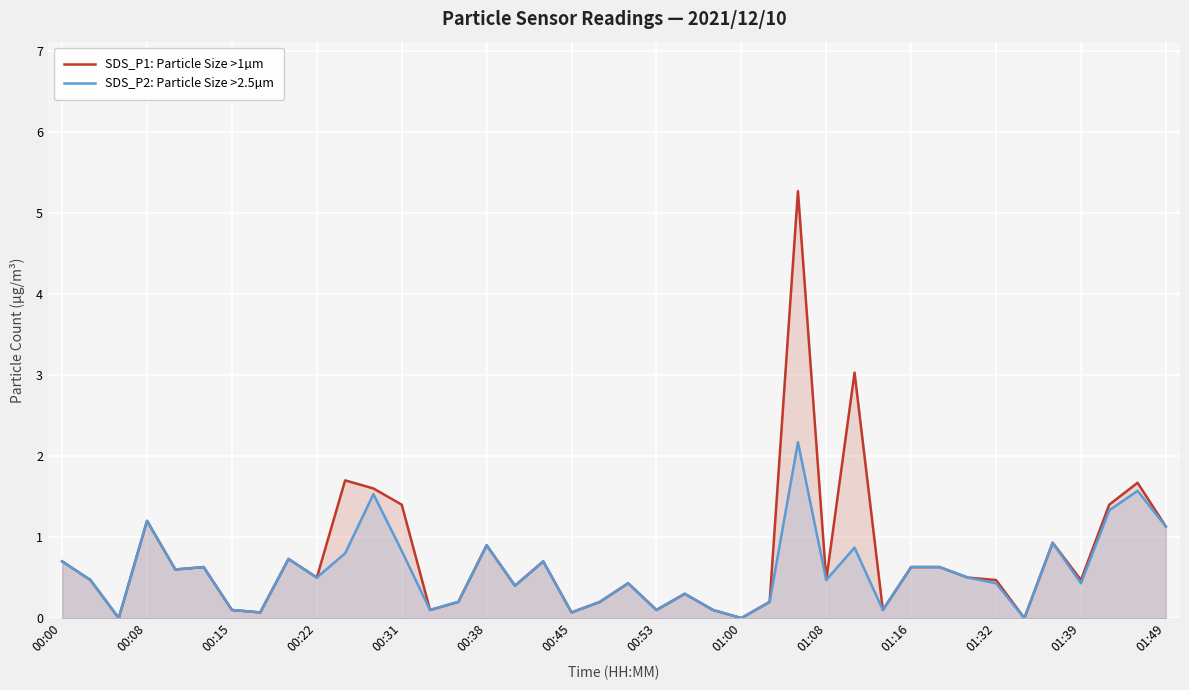

True or false: SDS_P1: Particle Size >1µm and SDS_P2: Particle Size >2.5µm intersect in this chart.

False